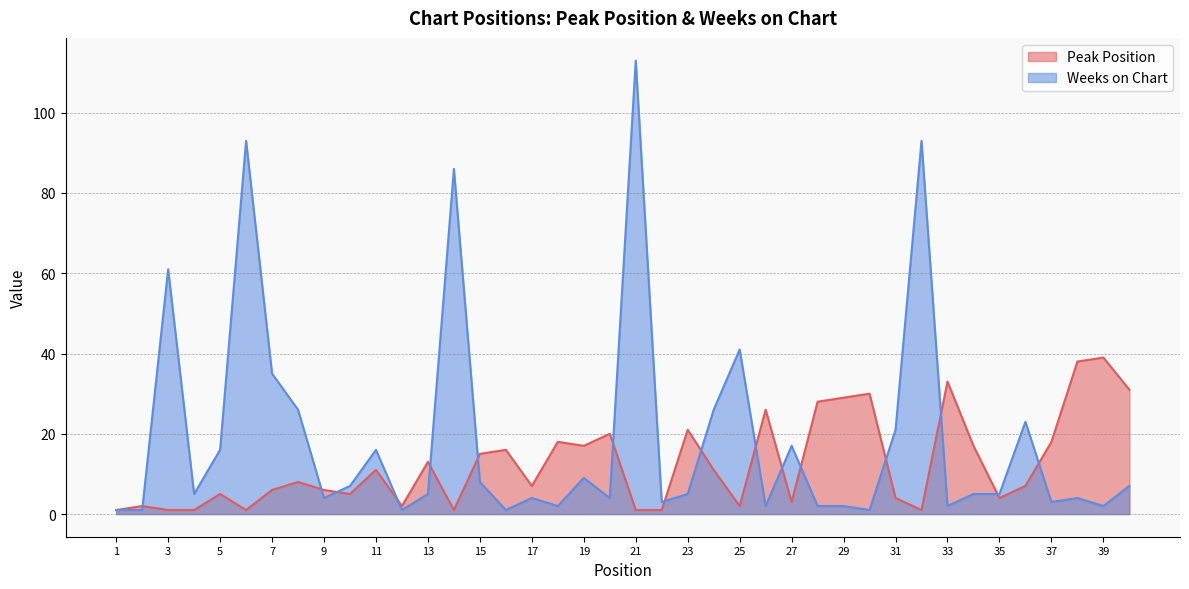

Which has a higher value, 18 or 23?

23